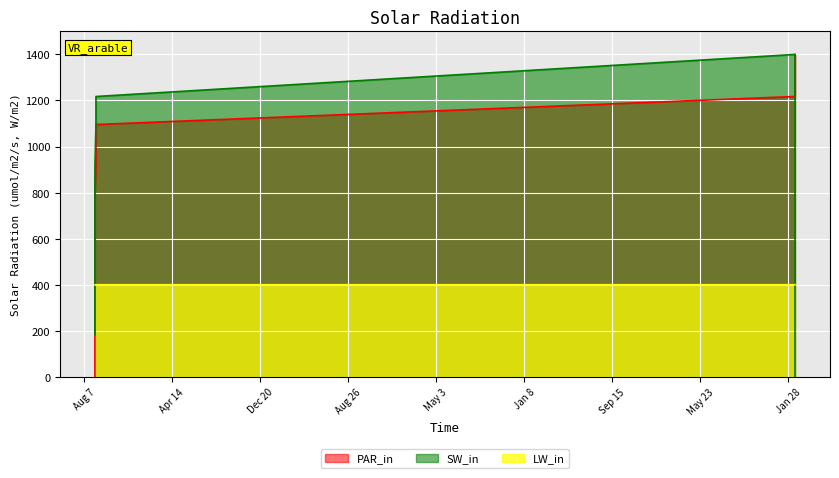

How many series are shown in this chart?

3